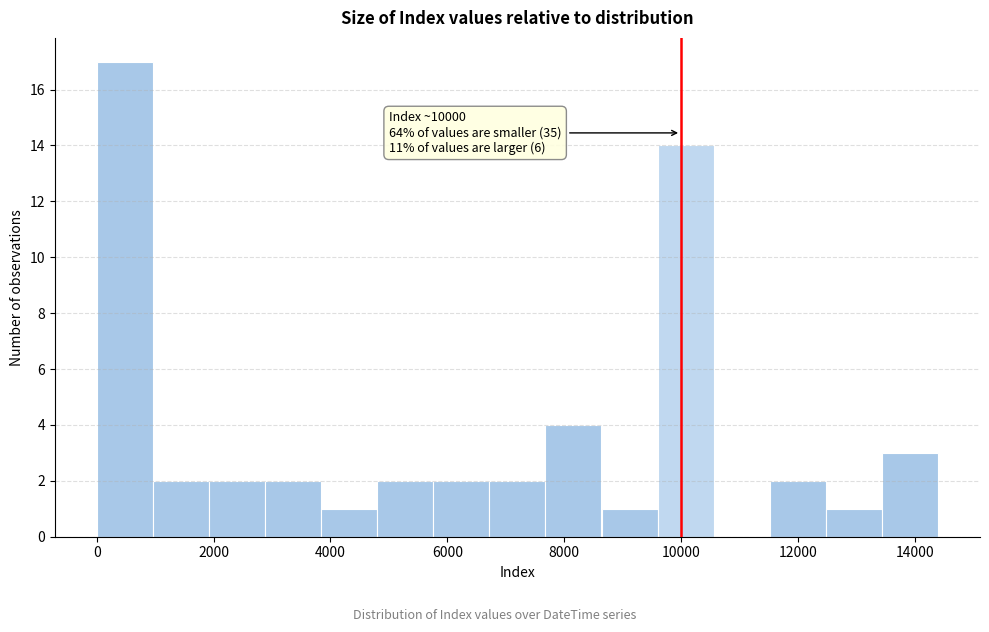

Over which range of the x-axis is the bar tallest?

0 to 960